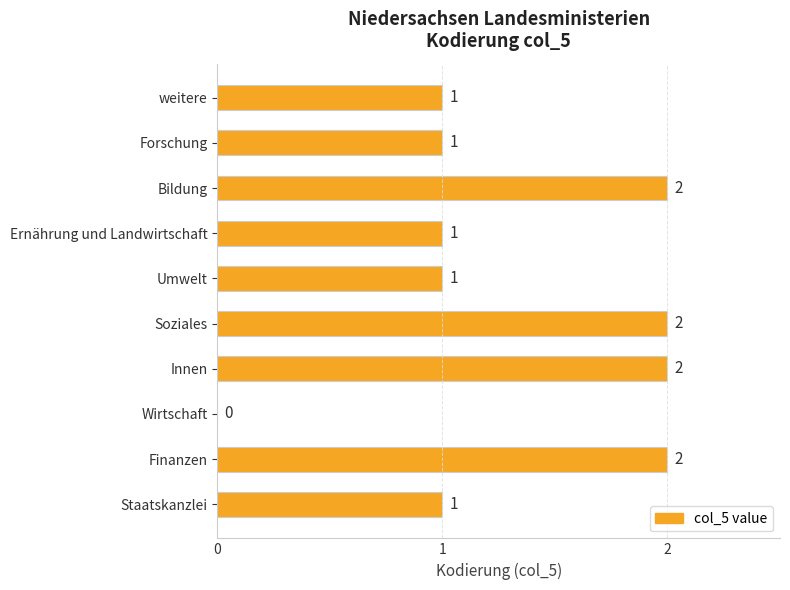

Approximately how many times larger is the value at weitere compared to Finanzen?

0.5